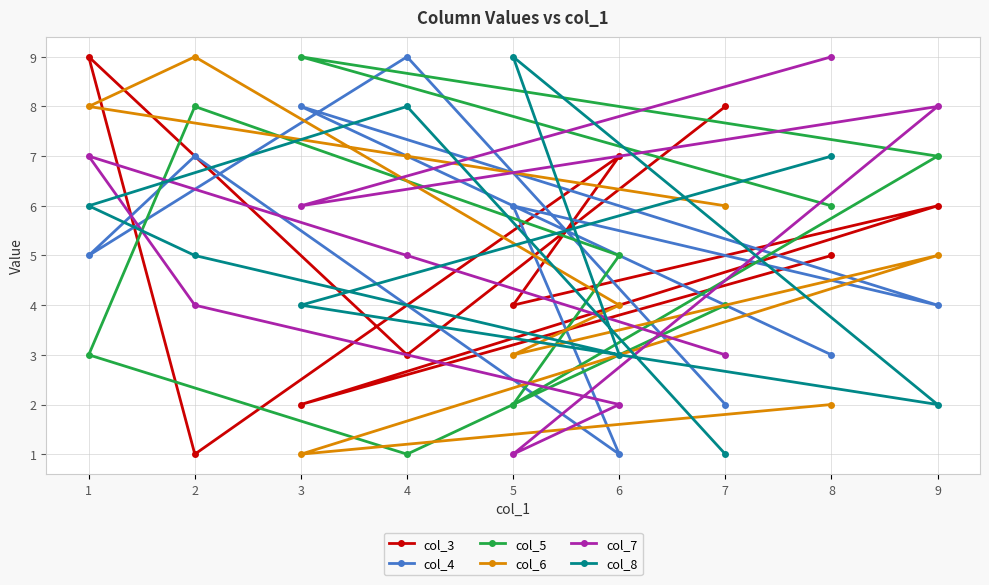

Rank the series by their maximum value, from highest to lowest.

col_3, col_4, col_5, col_6, col_7, col_8